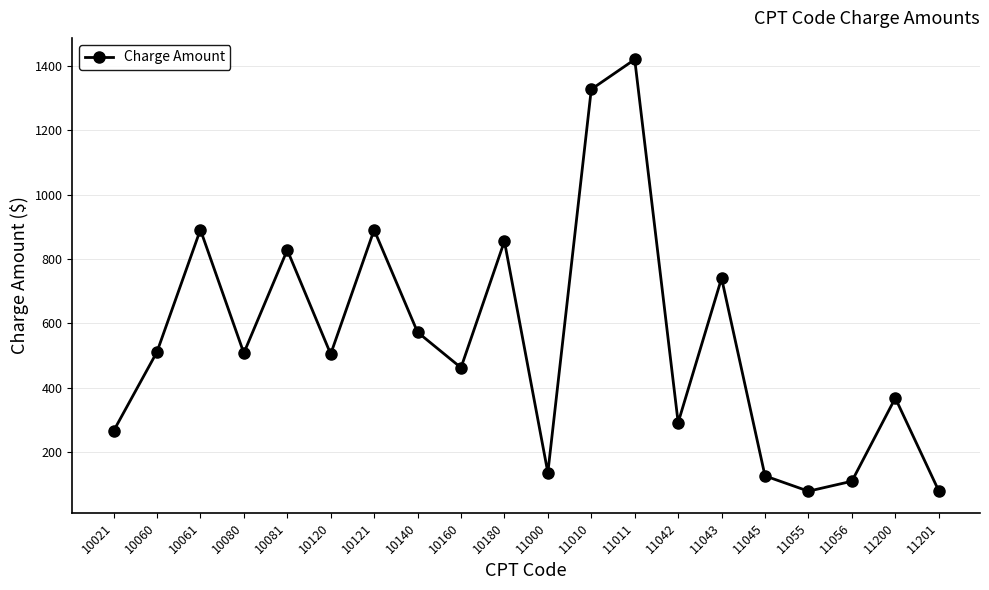

What value does the data have at 11000?

135.3